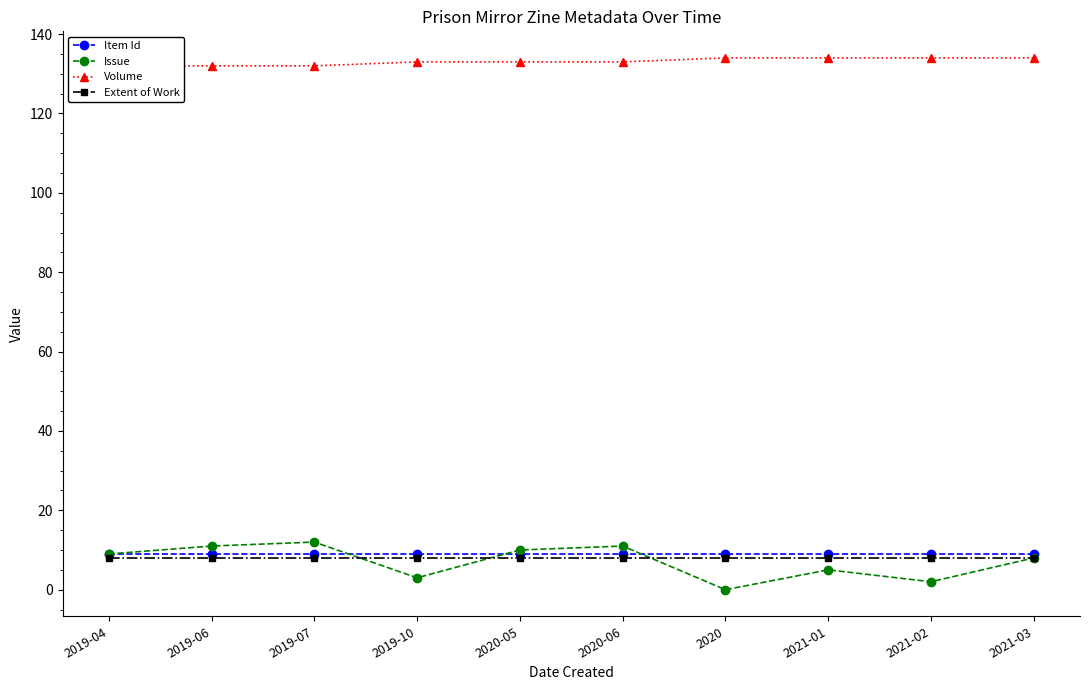

At which label does Extent of Work reach its peak?

2019-04